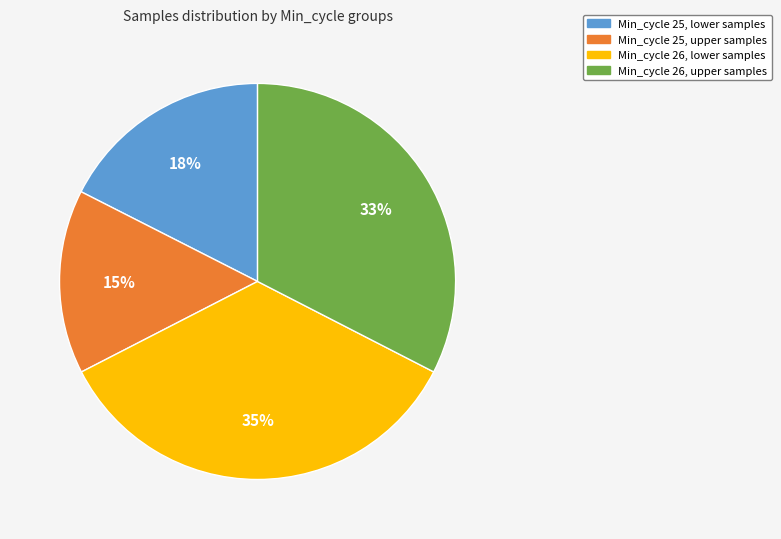

Is there a majority slice in this chart?

No